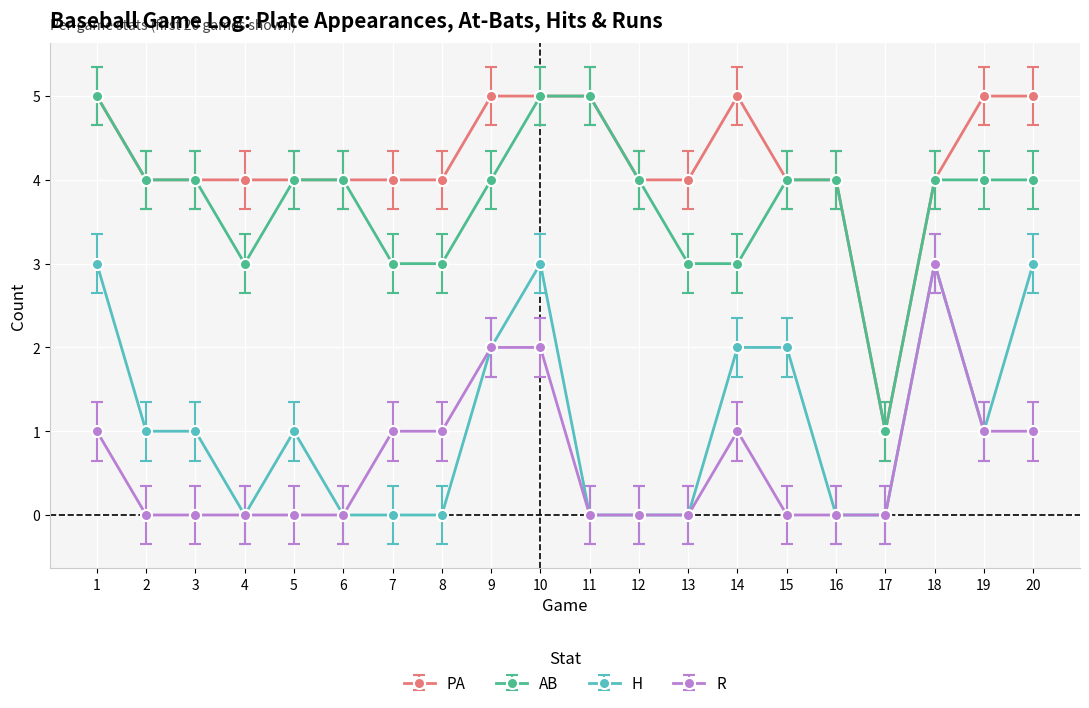

True or false: PA and H intersect in this chart.

False